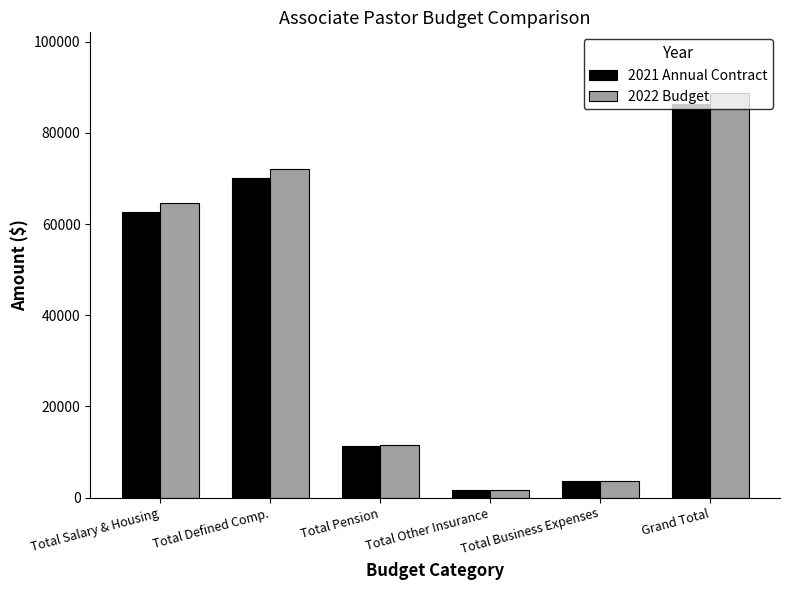

What is the smallest value displayed?

1541